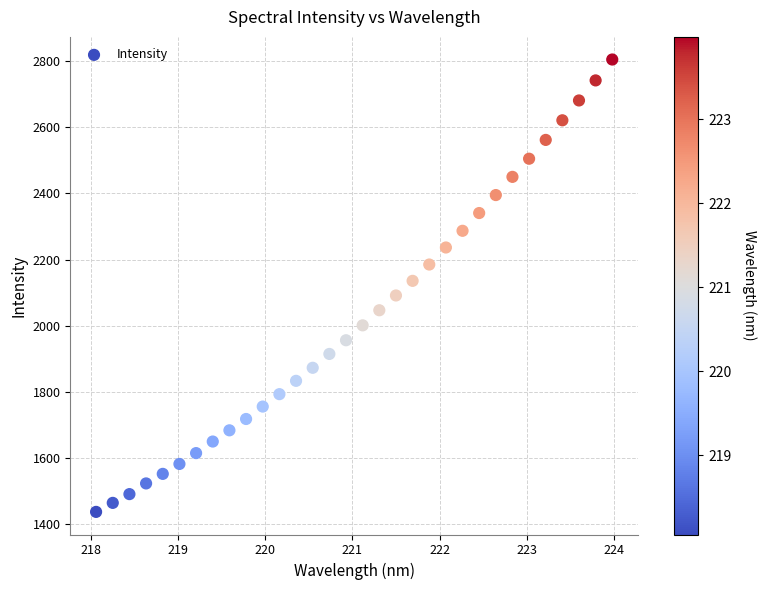

What is the range of Y values (max minus min)?

1367.5